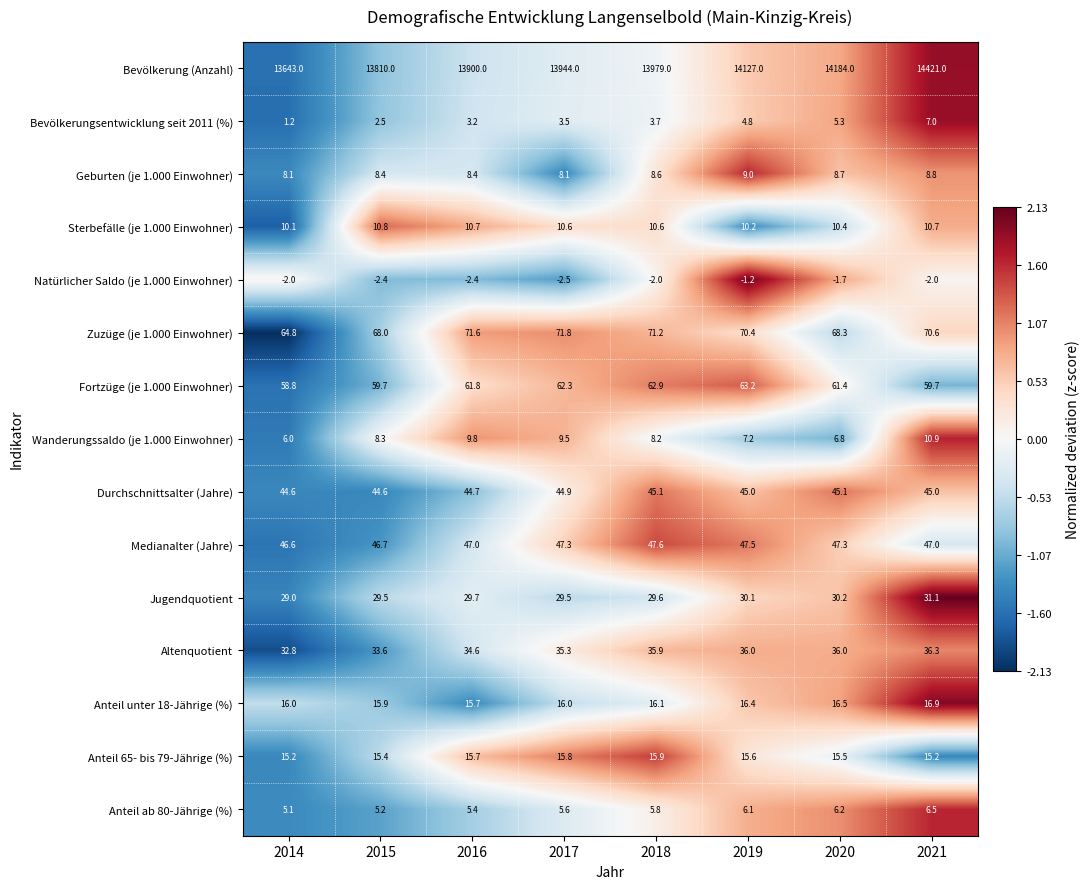

Which label corresponds to the smallest value in the chart?

2017